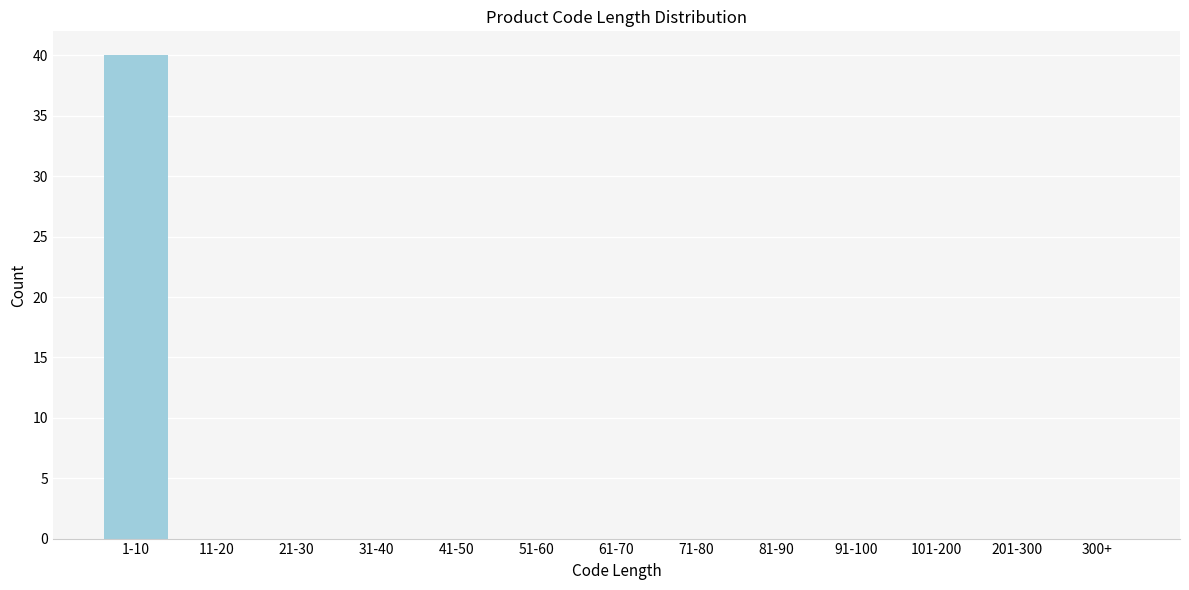

Reading left to right, transcribe all the data shown in this chart.

1-10=40	11-20=0	21-30=0	31-40=0	41-50=0	51-60=0	61-70=0	71-80=0	81-90=0	91-100=0	101-200=0	201-300=0	300+=0